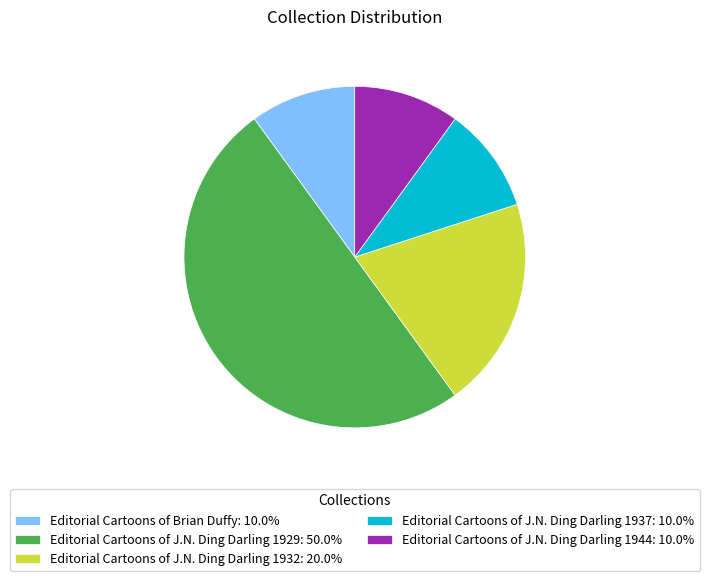

Is the sum of Editorial Cartoons of J.N. Ding Darling 1937 and Editorial Cartoons of J.N. Ding Darling 1929 greater than half?

Yes